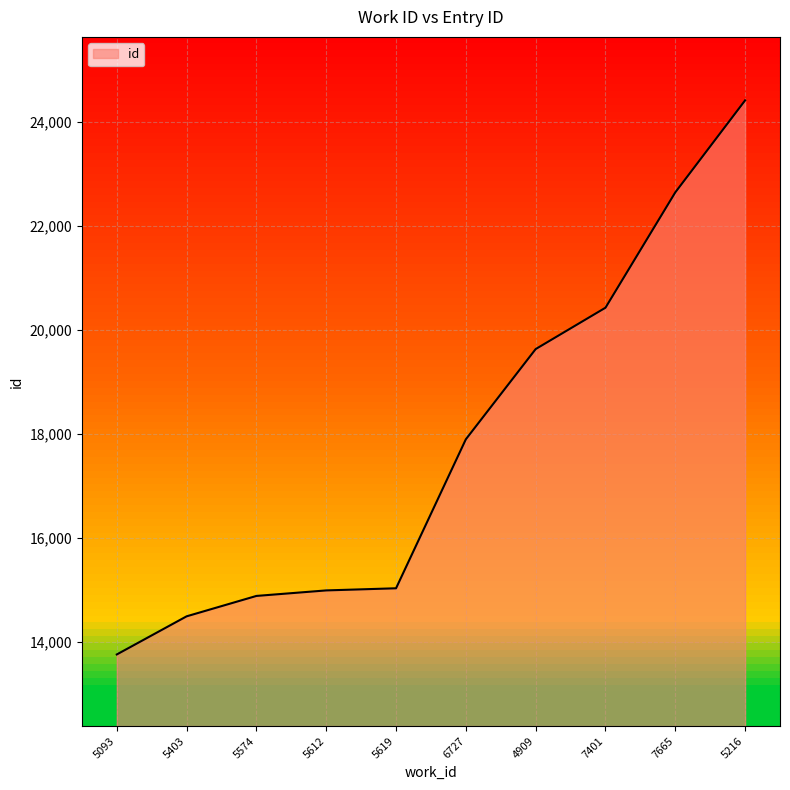

The chart shows a value of 20179 at 5403. True or false?

False